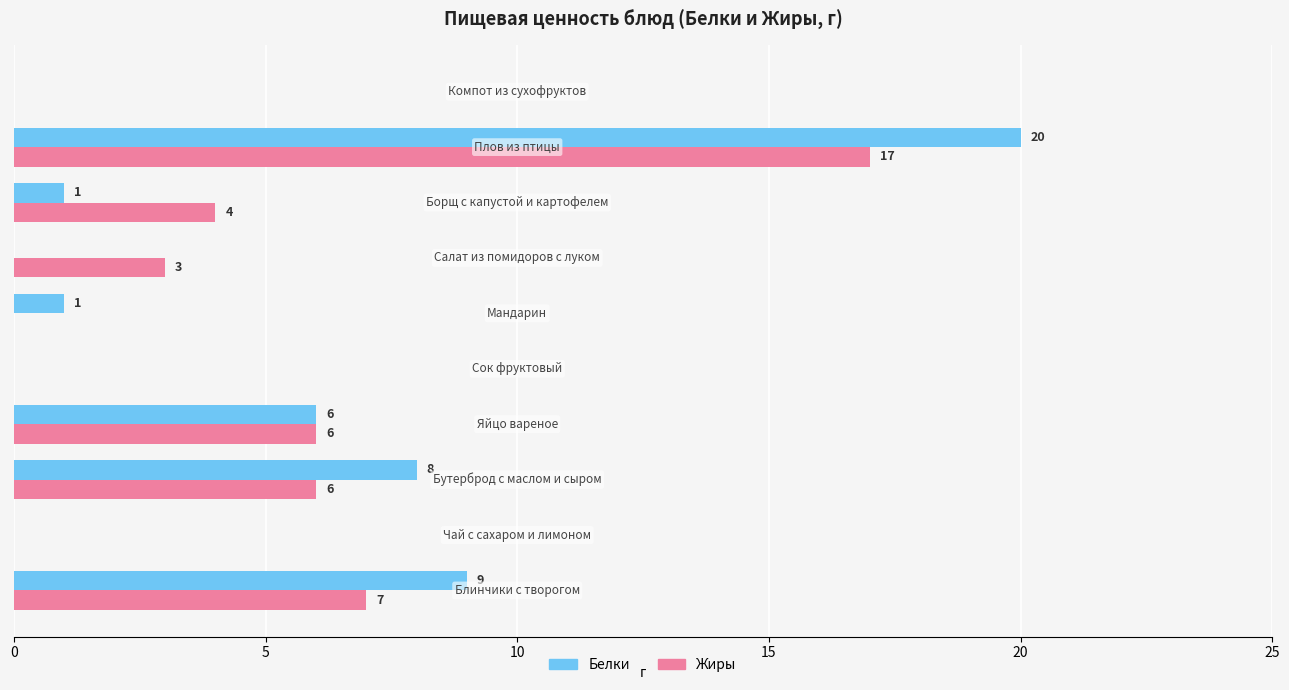

What is the maximum value for Белки?

20